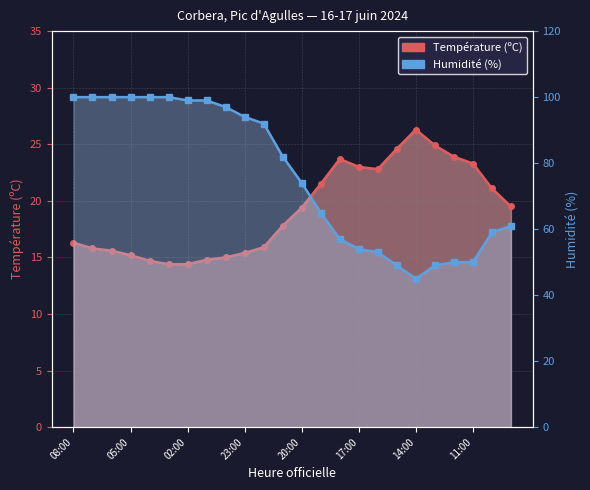

What is the smallest value displayed?

14.4